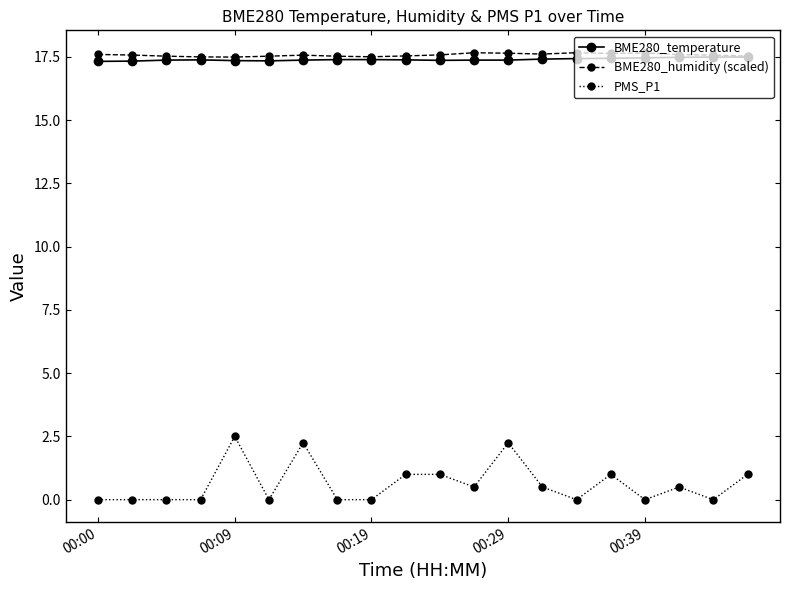

What is the difference between the maximum and second lowest values in the BME280_temperature series?

0.2